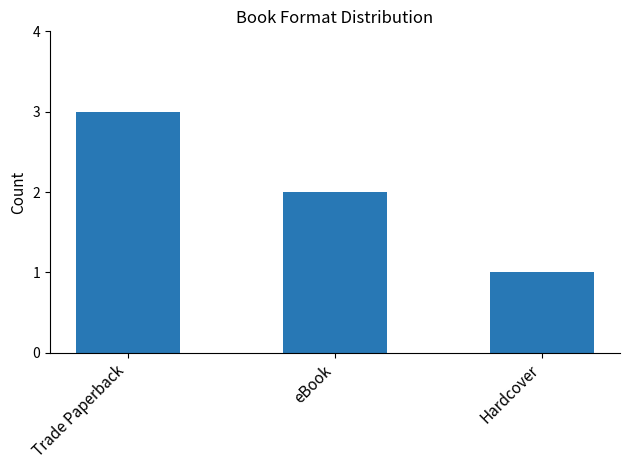

Does the chart contain any negative values?

No